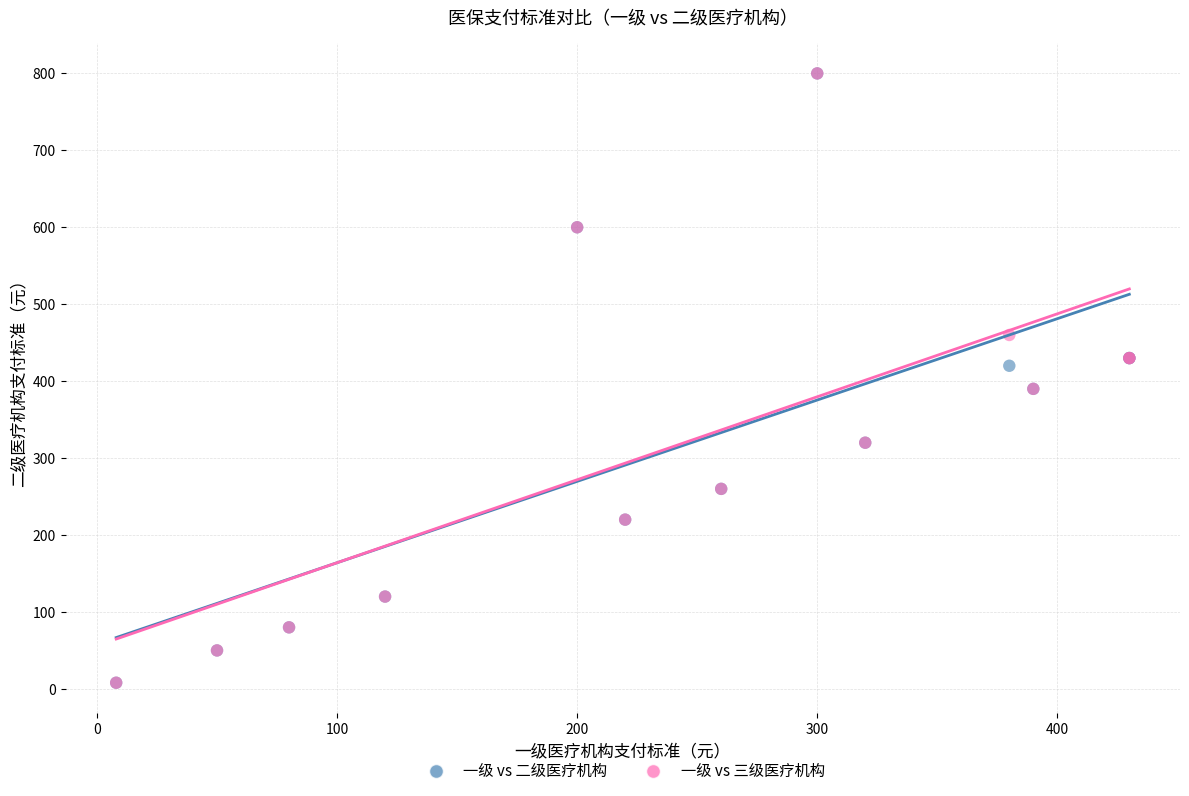

What are all the series names shown in the legend?

一级 vs 二级医疗机构, 一级 vs 三级医疗机构